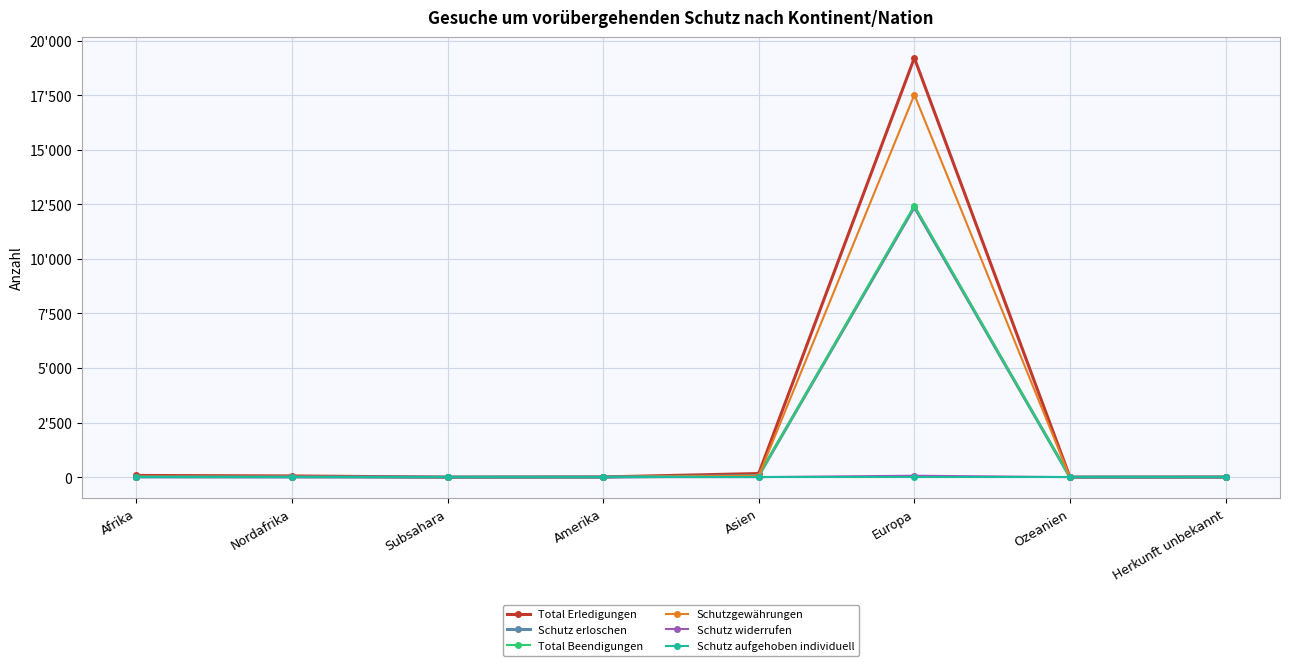

Is this an area chart (filled region under the line)?

No